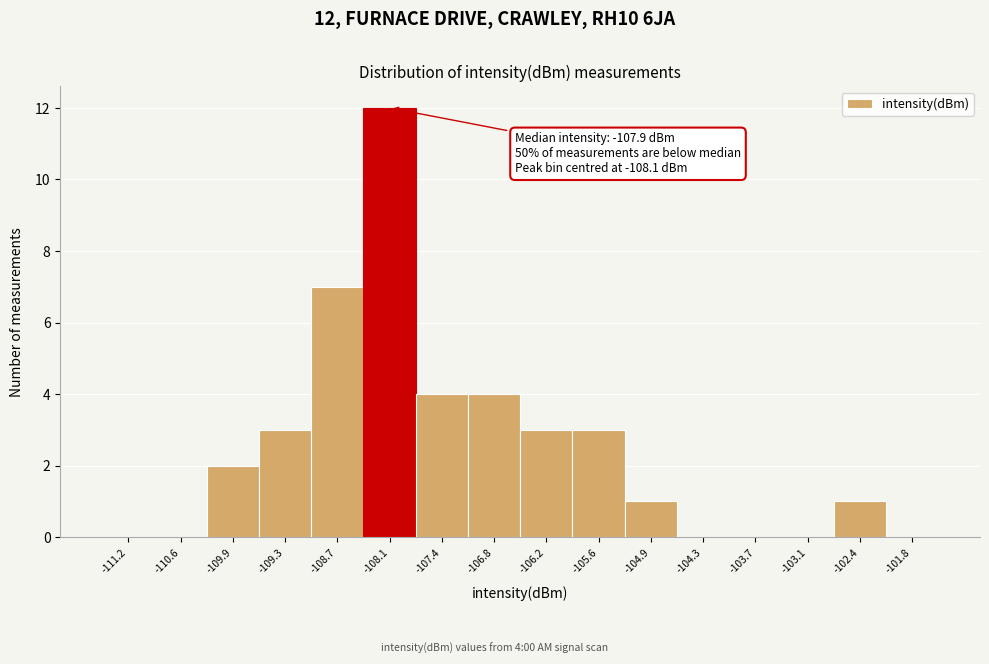

Over which range of the x-axis is the bar tallest?

-108.4 to -107.7